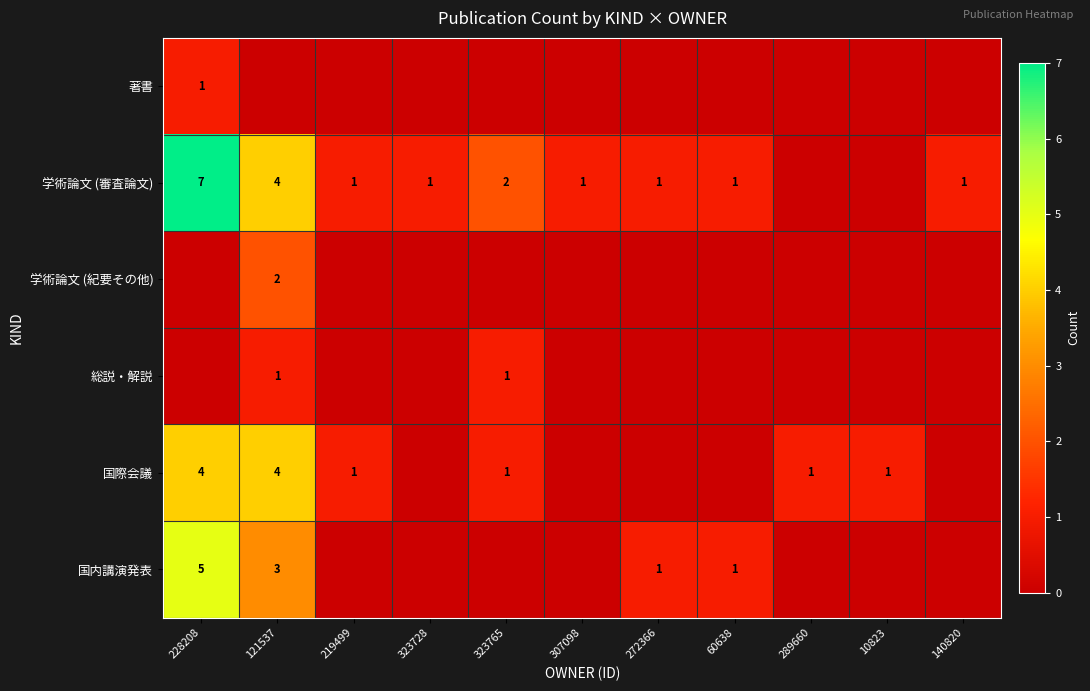

The 学術論文 (審査論文) series shows 1 at 323728. True or false?

True